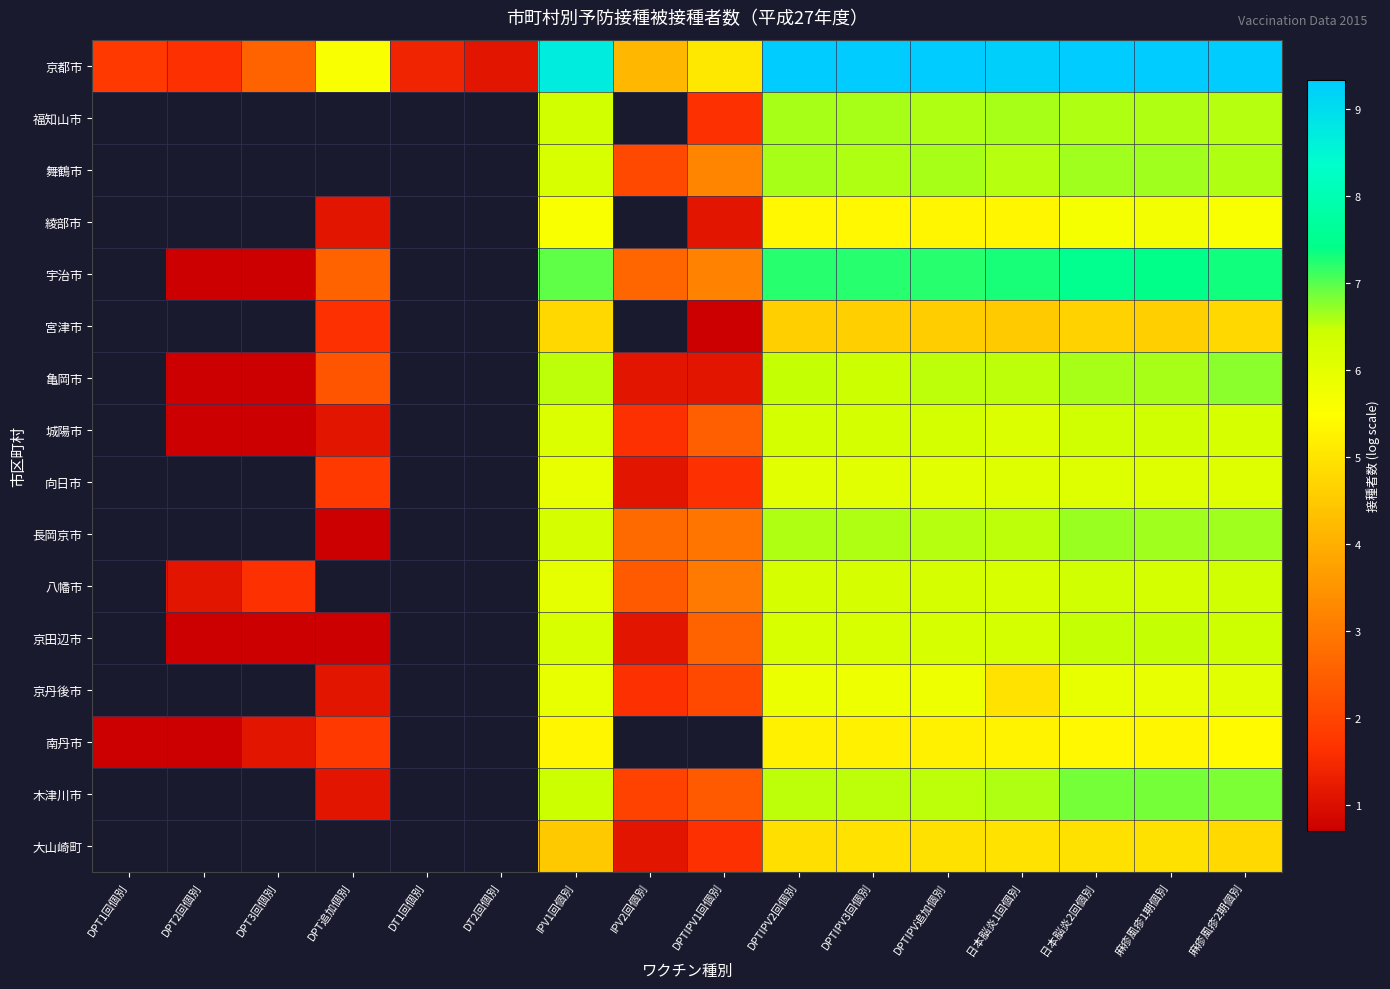

True or false: 京都市 has a value of 5.1 at DPTIPV1回個別.

True